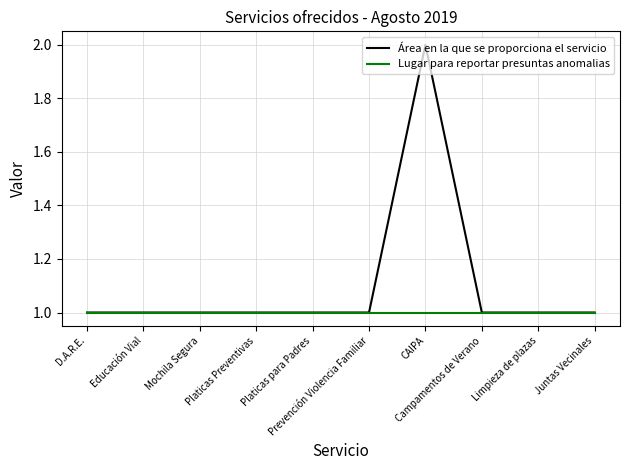

Reading right to left, list all the values displayed in this chart.

Área en la que se proporciona el servicio: 1	1	1	2	1	1	1	1	1	1
Lugar para reportar presuntas anomalias: 1	1	1	1	1	1	1	1	1	1